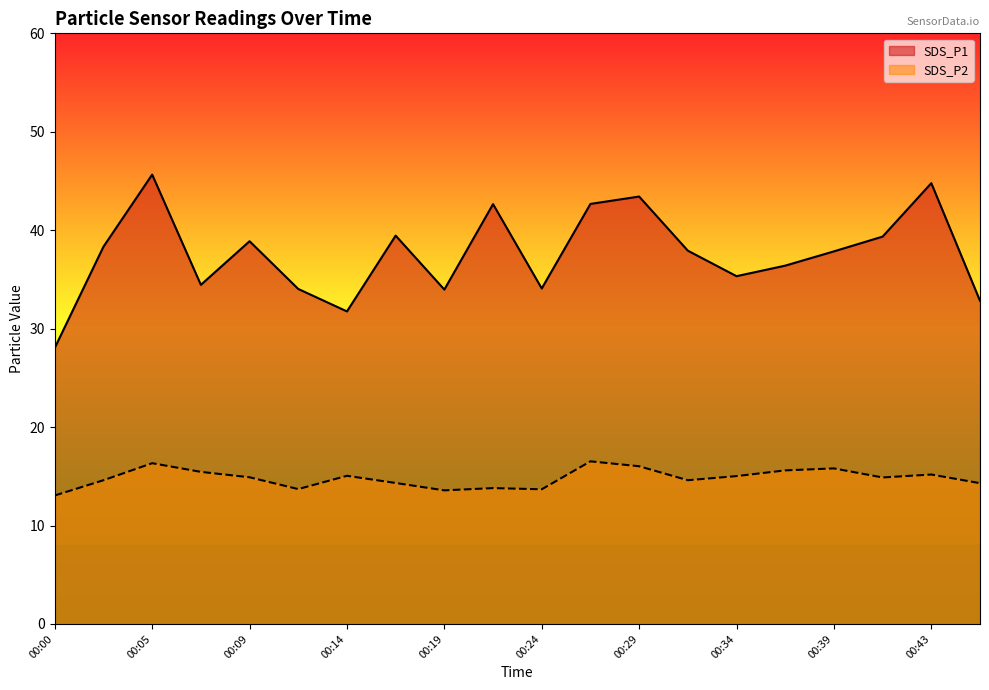

What is the difference between the maximum and second lowest values in the SDS_P1 series?

13.9